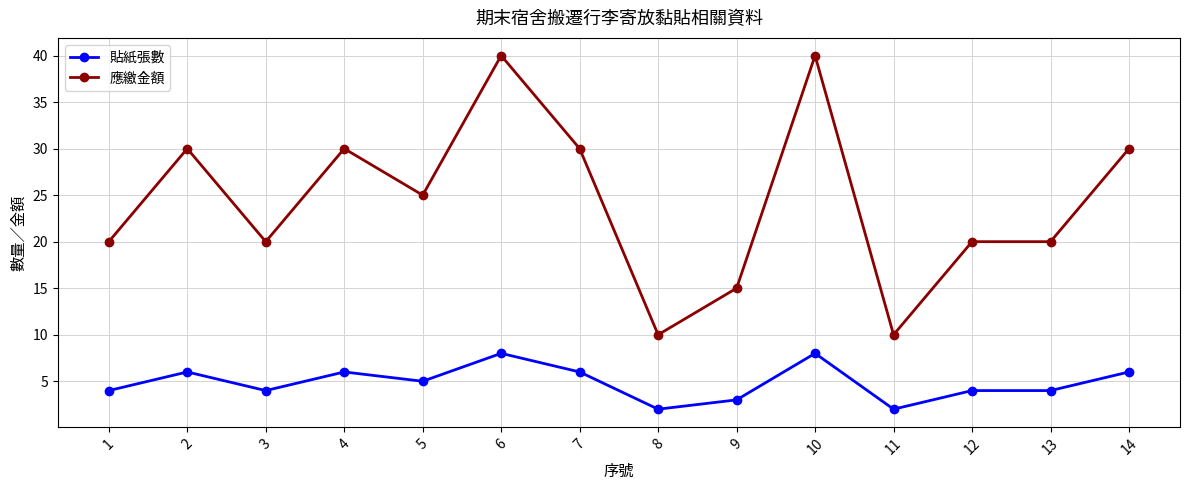

What is the value of the 貼紙張數 point at the 3rd from the left?

4